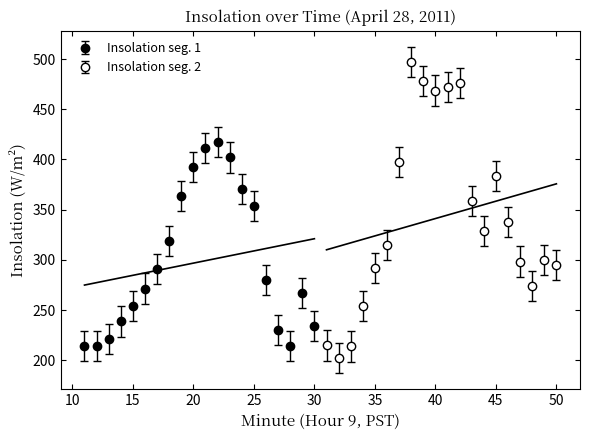

How many data points are less than 299?

20